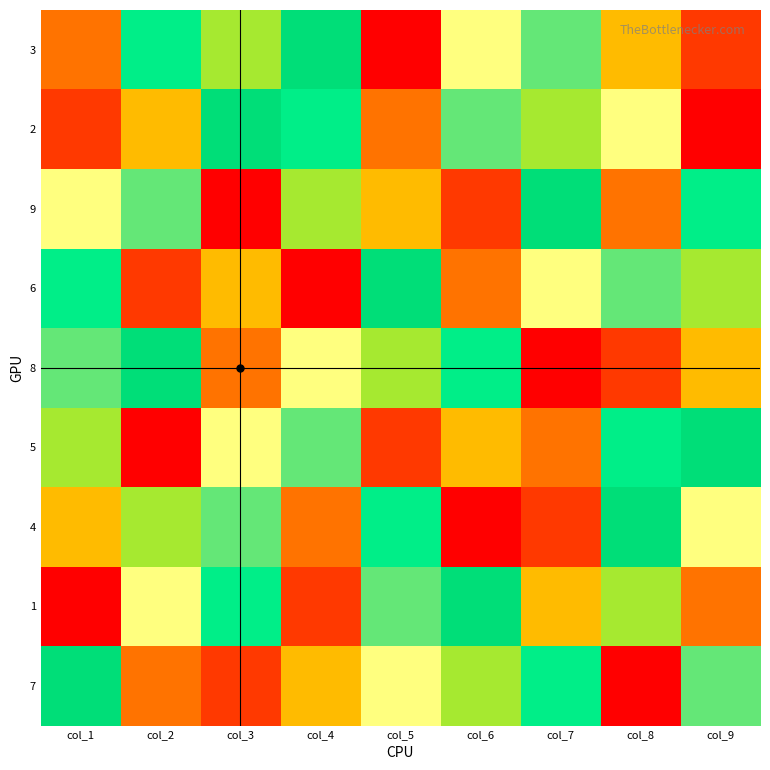

What is the difference between the highest and lowest values at col_5?

8